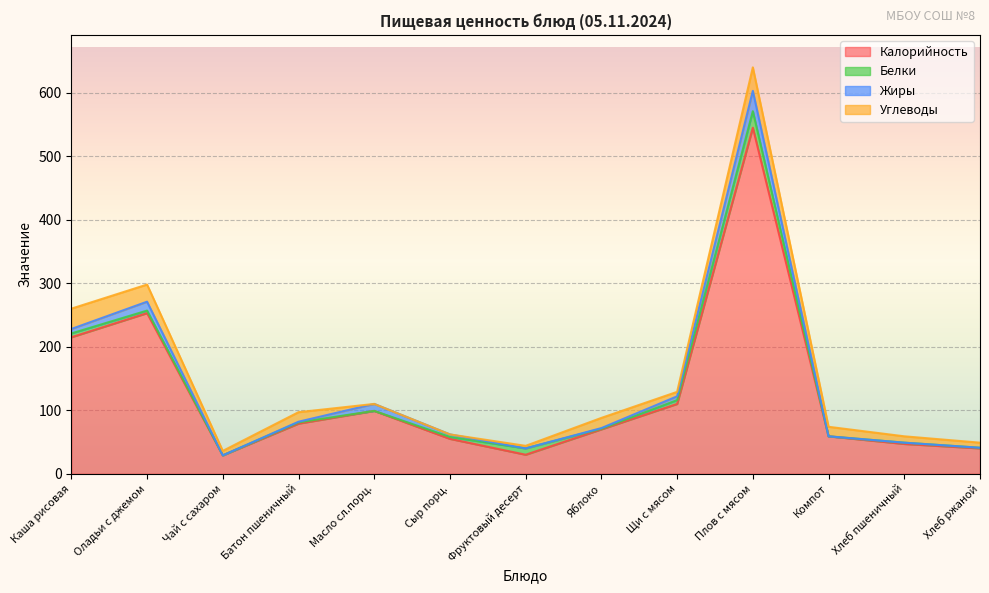

Which series has the largest total across all categories?

Калорийность